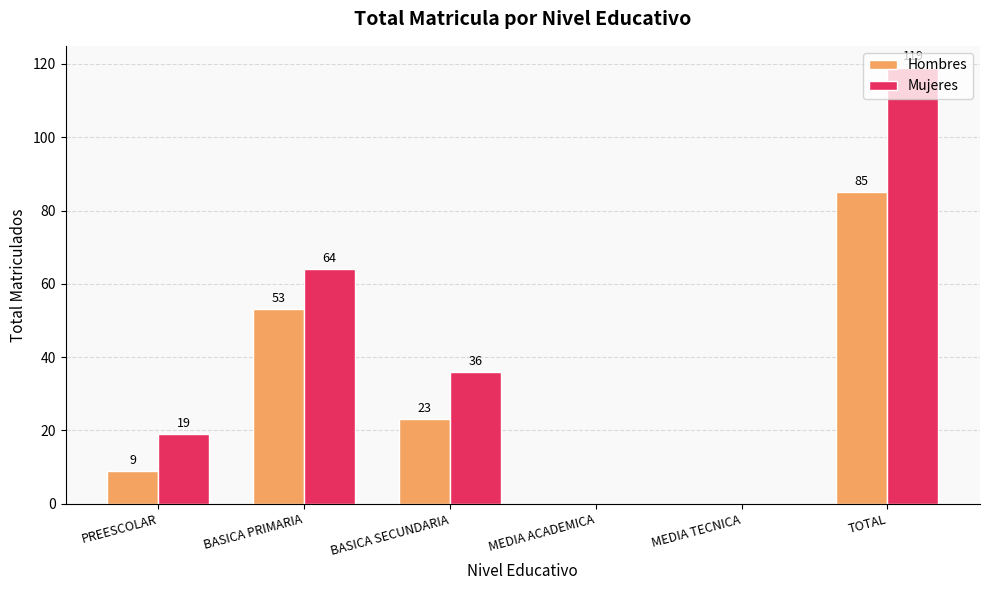

How many values in Mujeres are above zero?

4